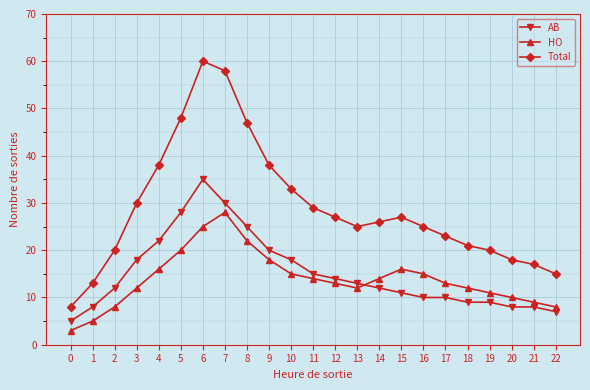

List the series in order of their peak value, lowest first.

HO, AB, Total